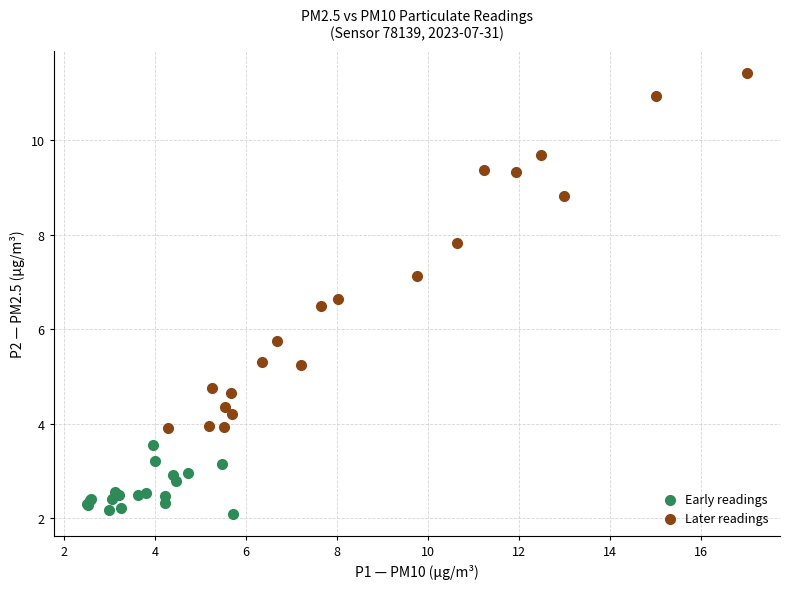

Which series contains the lowest Y value?

Early readings